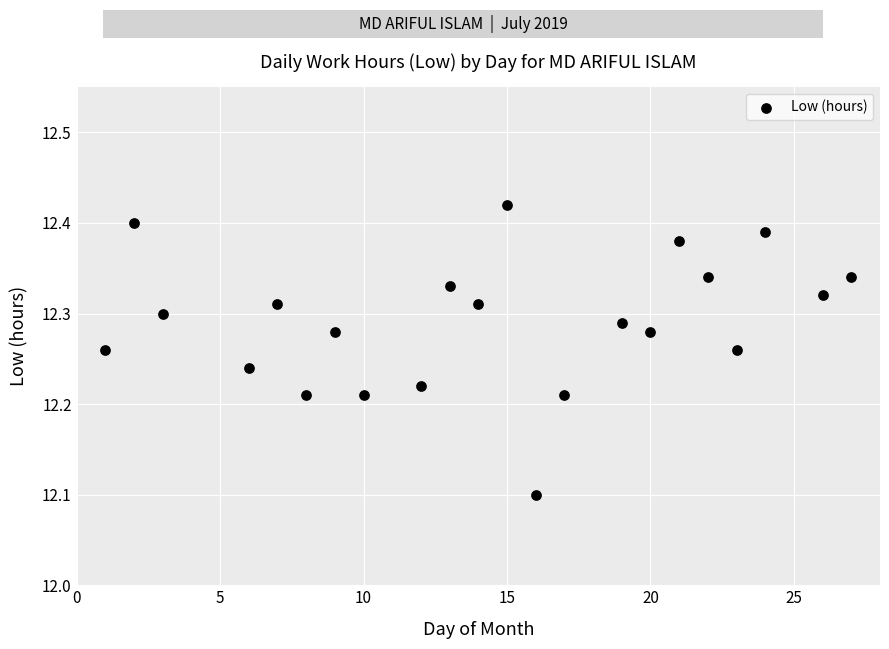

What is the range of X values (max minus min)?

26.0